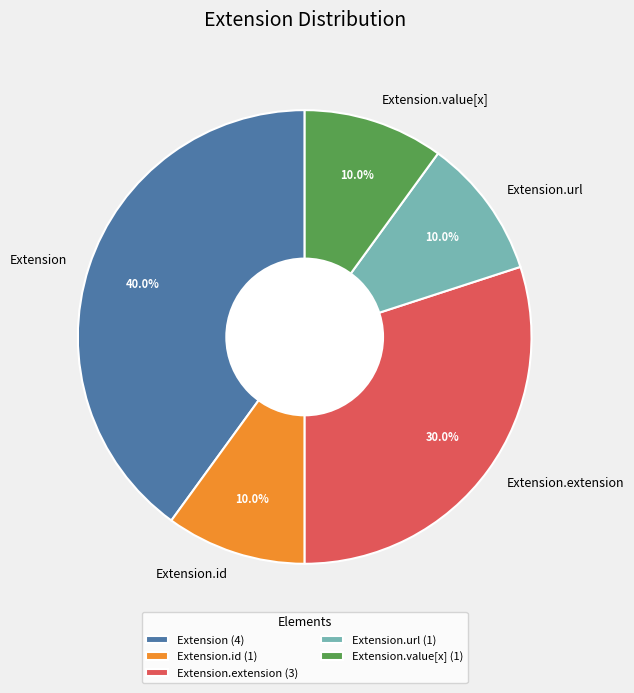

How many slices are in this pie chart?

5